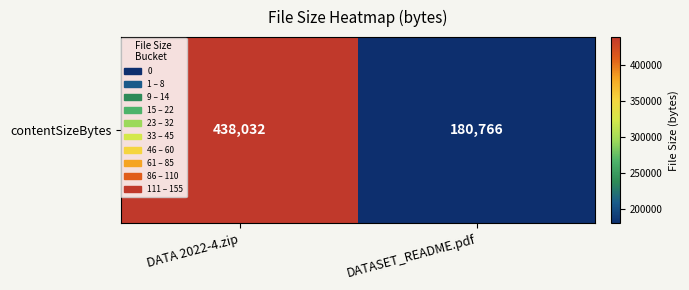

Reading right to left, transcribe all the data shown in this chart.

180766	438032